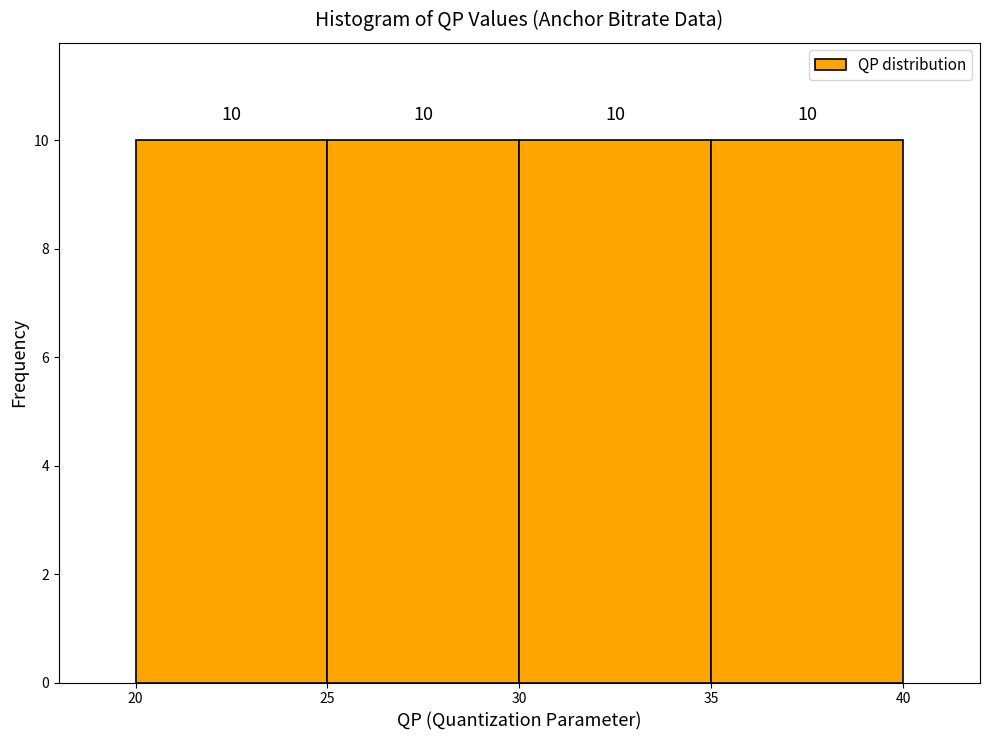

Reading left to right, transcribe this chart: for each bar, give the range it covers on the x-axis and its height.

20 to 25: 10
25 to 30: 10
30 to 35: 10
35 to 40: 10